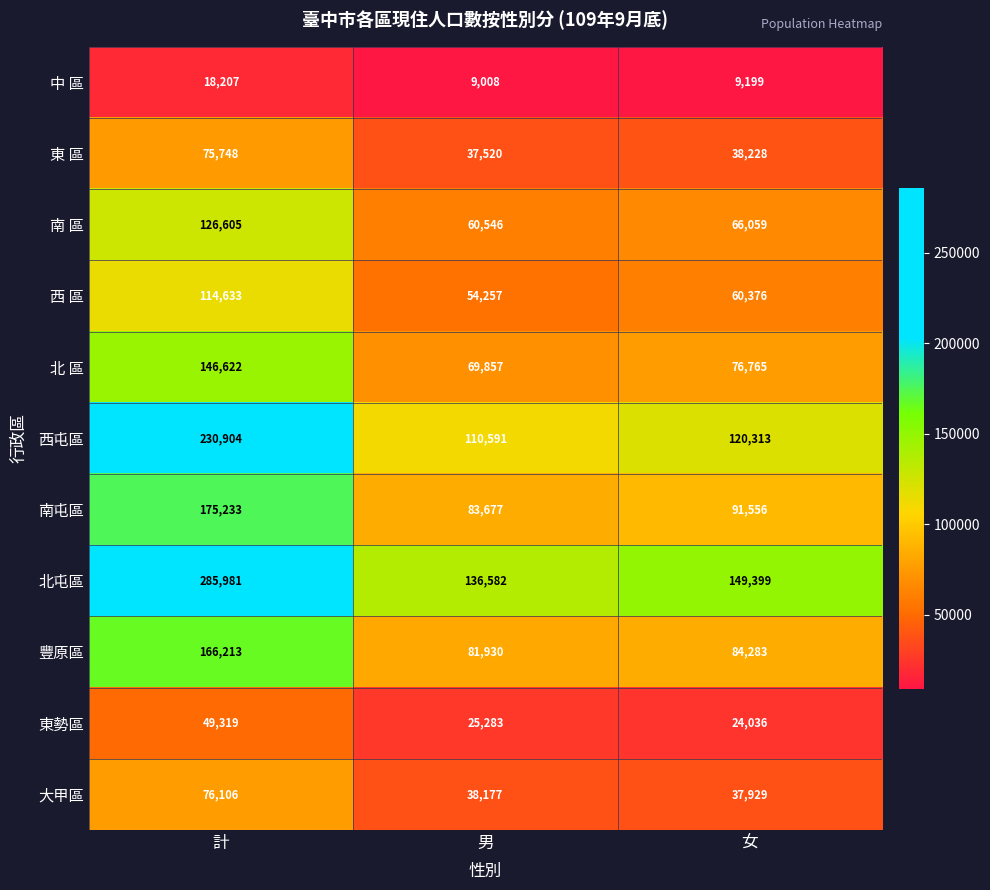

List the series in order of their peak value, lowest first.

中 區, 東勢區, 東 區, 大甲區, 西 區, 南 區, 北 區, 豐原區, 南屯區, 西屯區, 北屯區